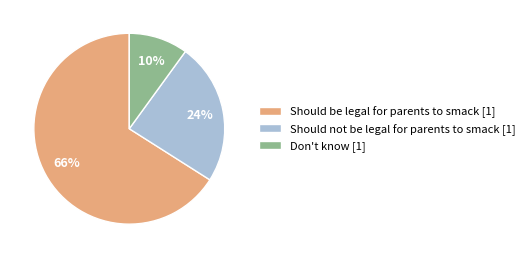

How many slices are in this pie chart?

3